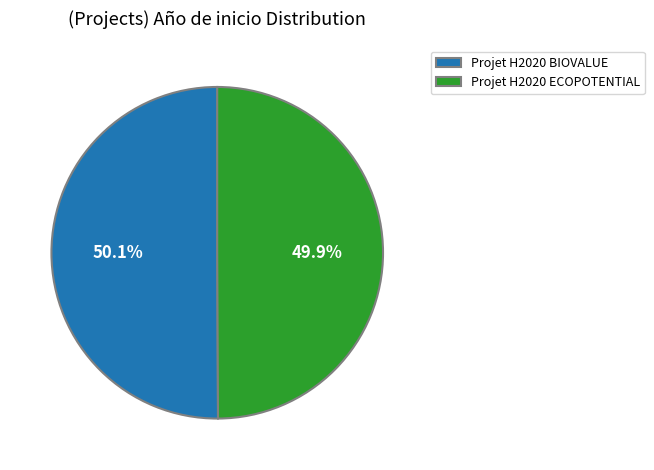

True or false: Projet H2020 BIOVALUE accounts for 56% of the total.

False